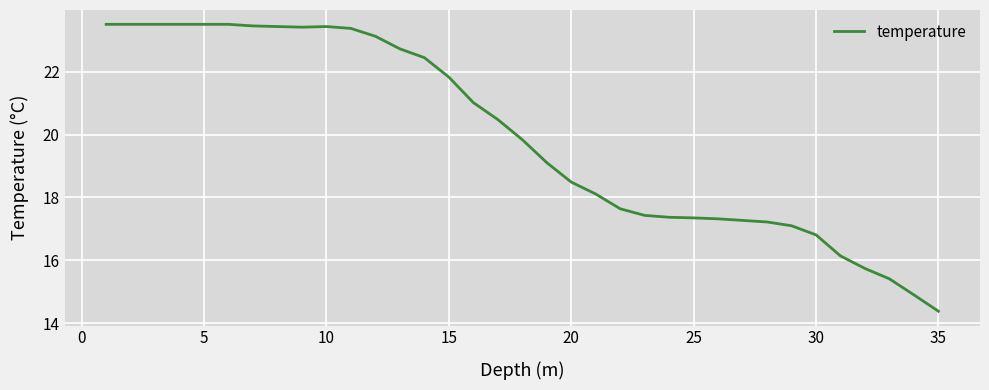

What is the maximum value shown in the chart?

23.5